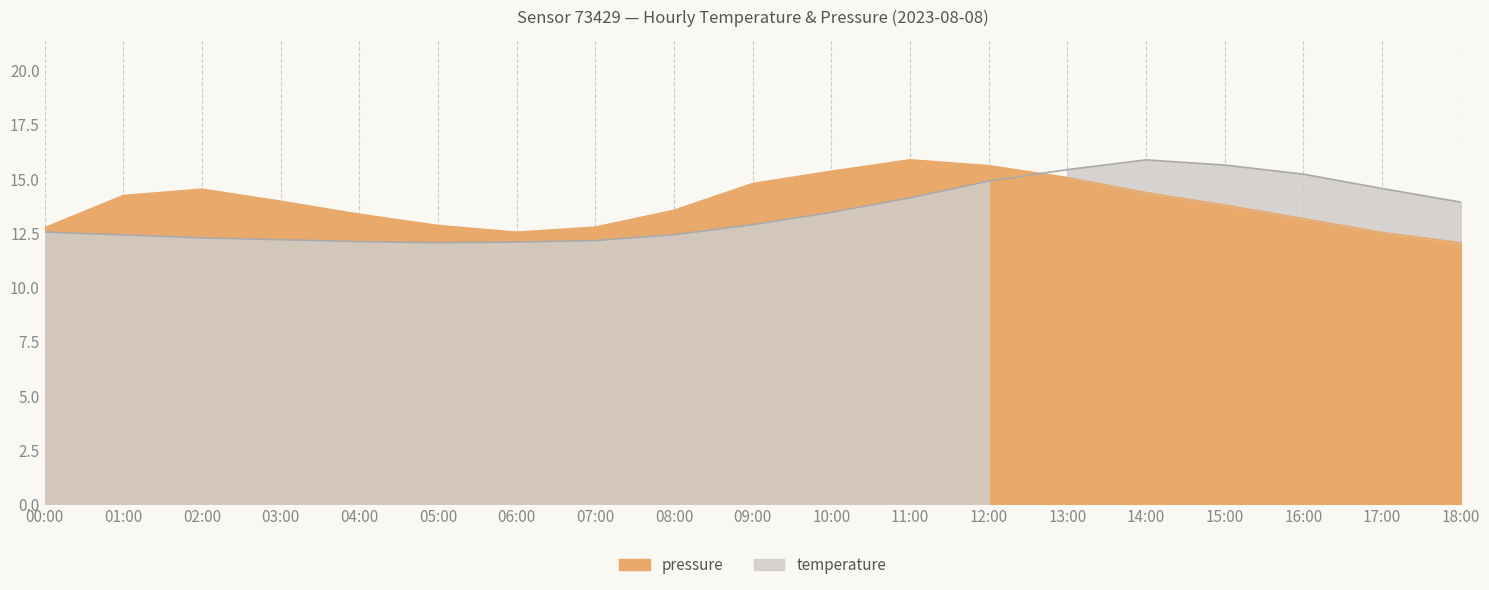

List the series in order of their overall mean, lowest first.

temperature, pressure